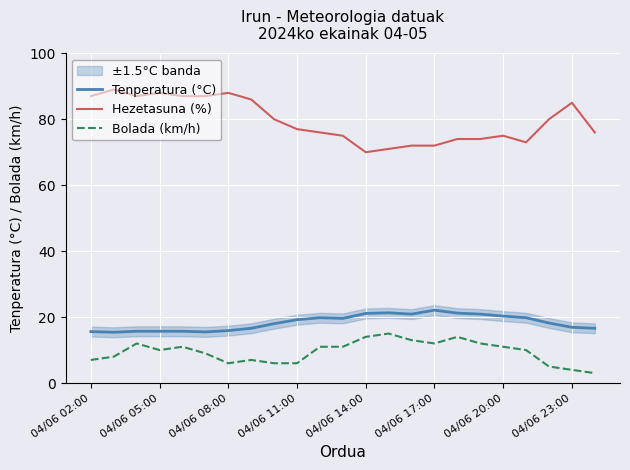

True or false: Bolada (km/h) and Hezetasuna (%) cross at least once.

False